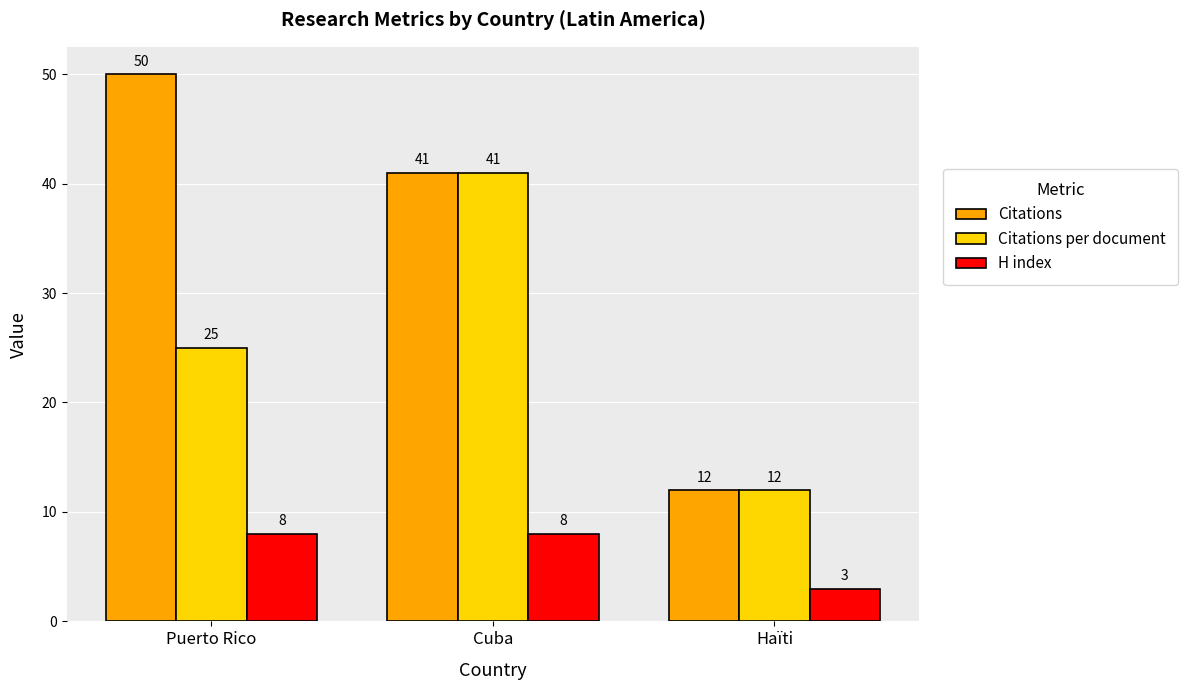

Reading right to left, extract all data points from this chart.

Citations: Haïti=12	Cuba=41	Puerto Rico=50
Citations per document: Haïti=12	Cuba=41	Puerto Rico=25
H index: Haïti=3	Cuba=8	Puerto Rico=8